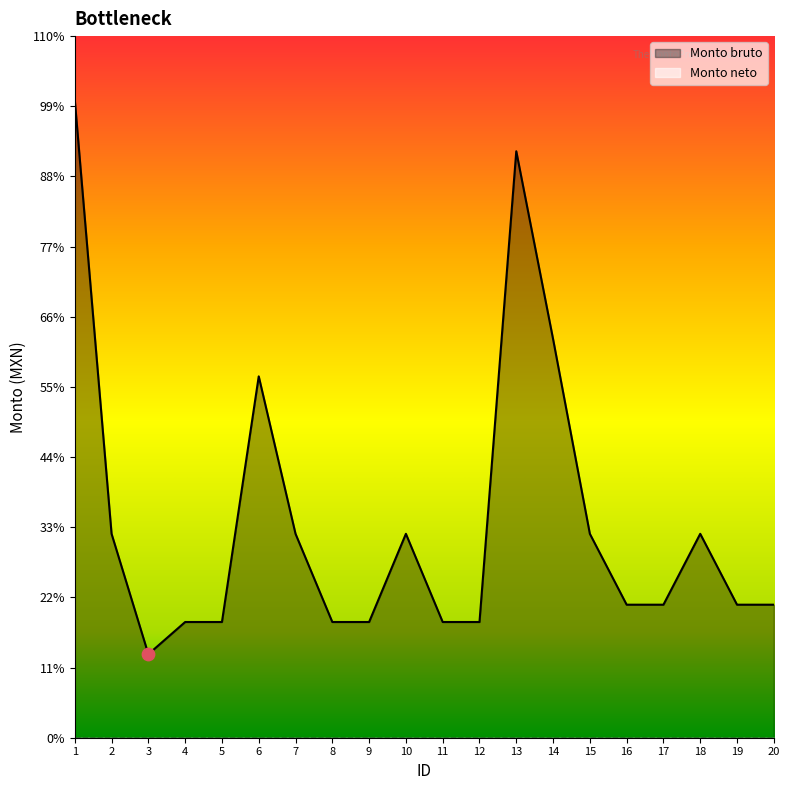

Which has a higher value, 17 or 10?

10